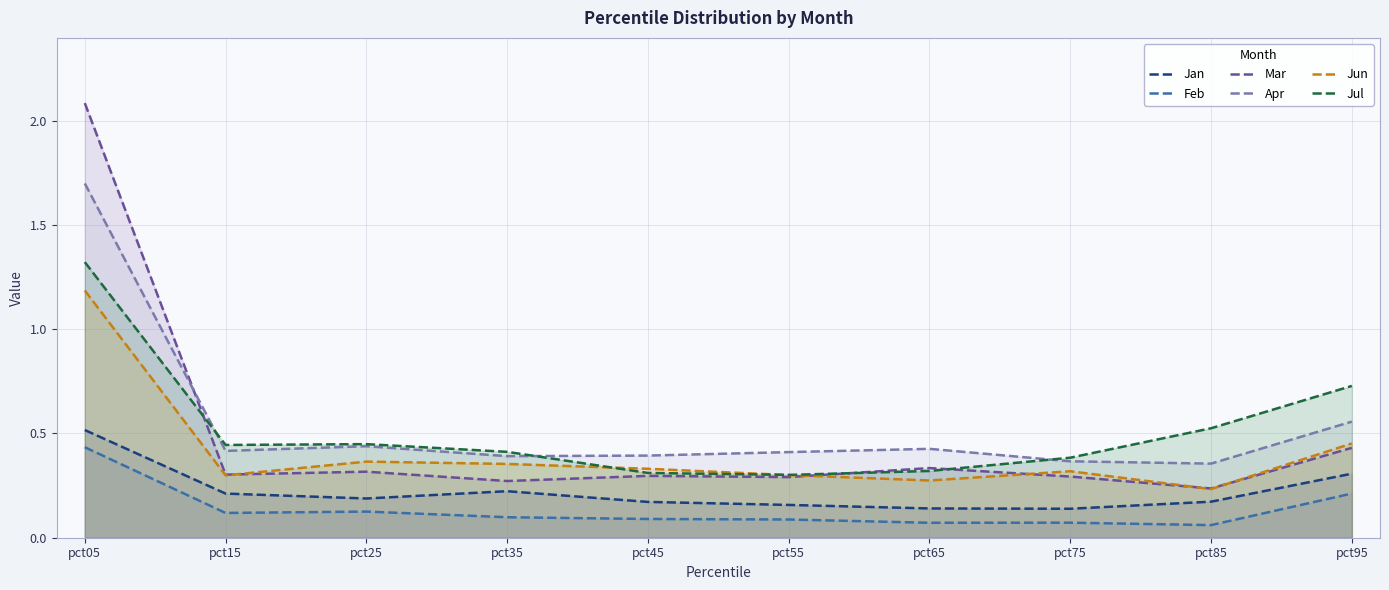

What are all the series names shown in the legend?

Jan, Feb, Mar, Apr, Jun, Jul